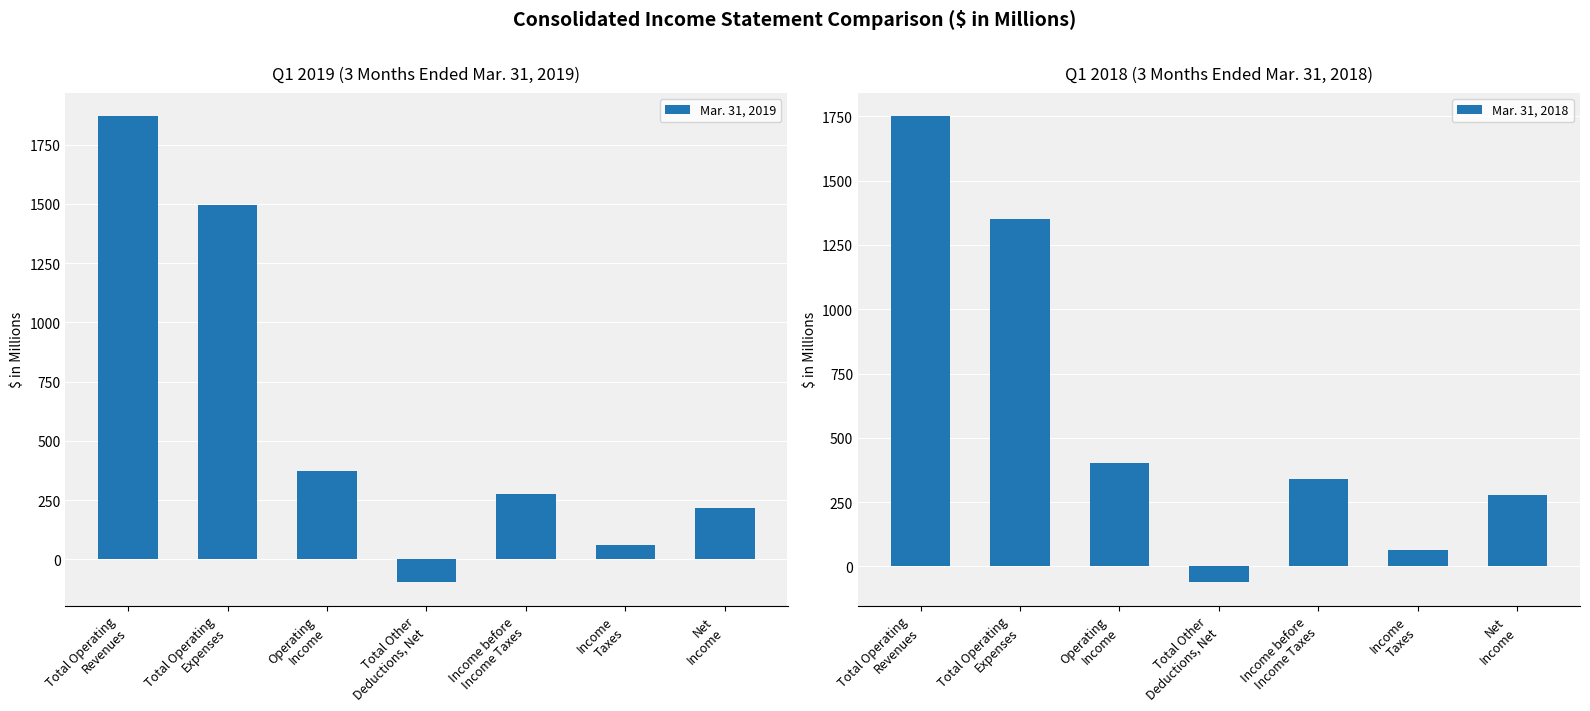

What is the greatest value displayed?

1869.8